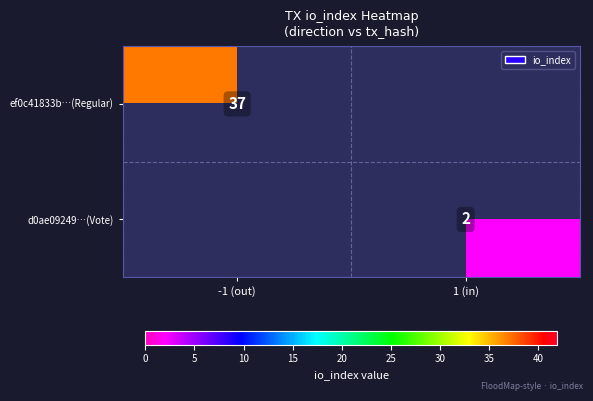

At how many categories does at least one series exceed 35?

1